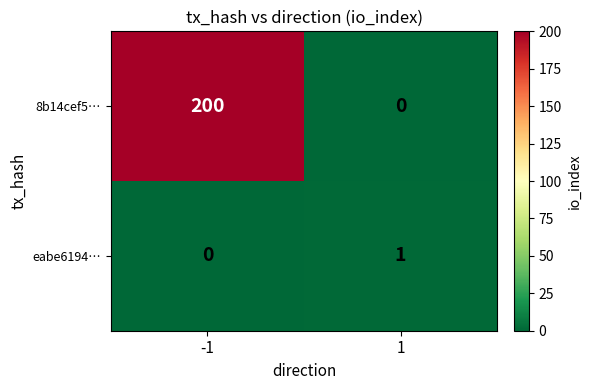

Rank the series by their maximum value, from lowest to highest.

eabe6194…, 8b14cef5…